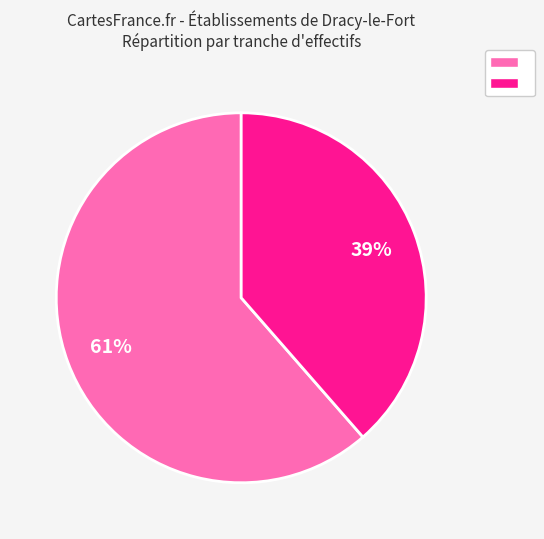

Does any single category account for the majority?

Yes